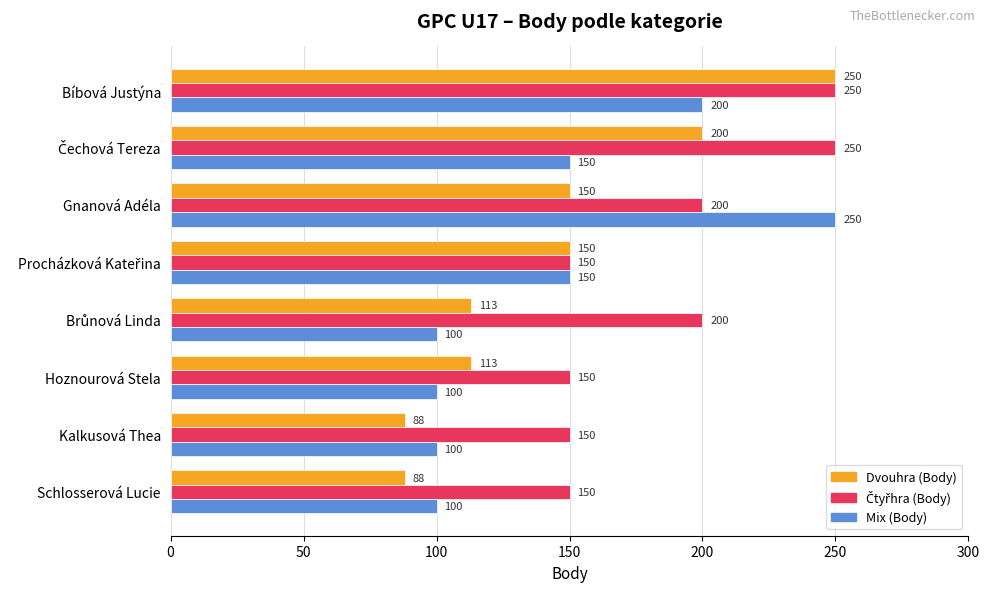

How many Dvouhra (Body) values are between 113 and 200?

5